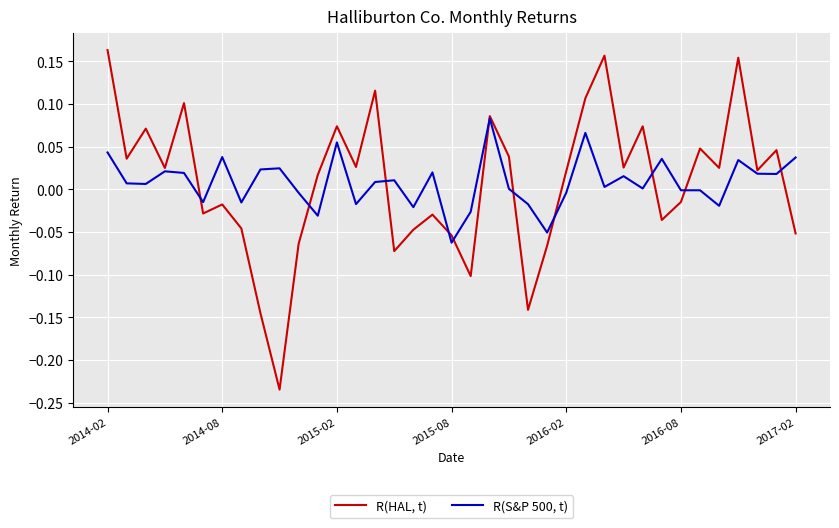

What are all the series names shown in the legend?

R(HAL, t), R(S&P 500, t)